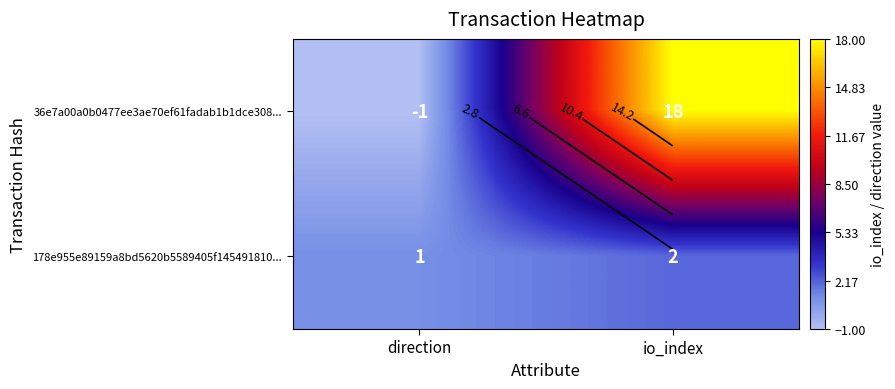

Count the 178e955e89159a8bd5620b5589405f145491810... values in the range 1 to 2.

2